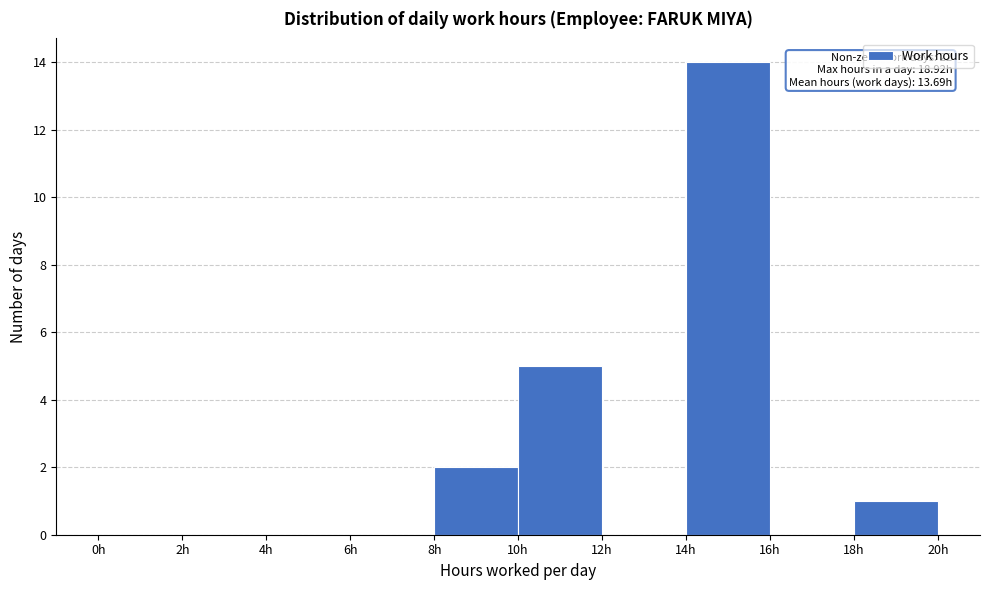

Over which range of the x-axis is the bar tallest?

14 to 16